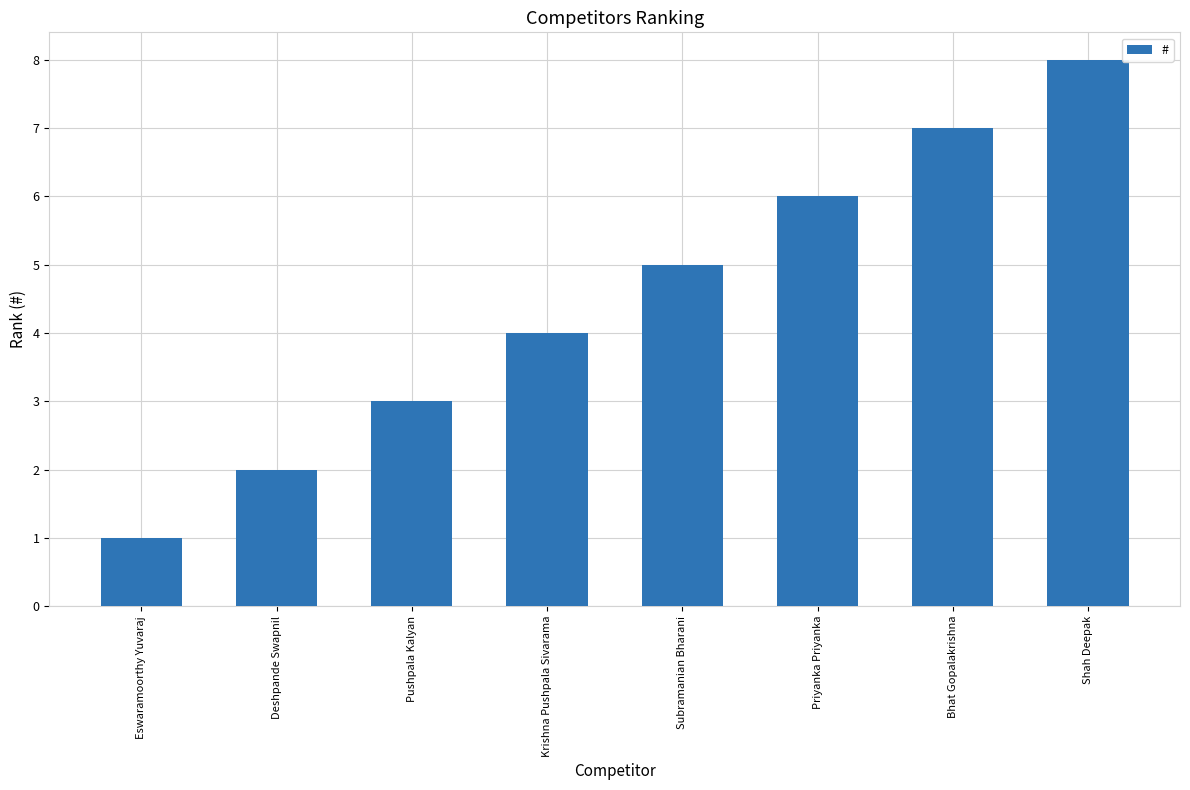

Approximately how many times larger is the value at Subramanian Bharani compared to Bhat Gopalakrishna?

0.7